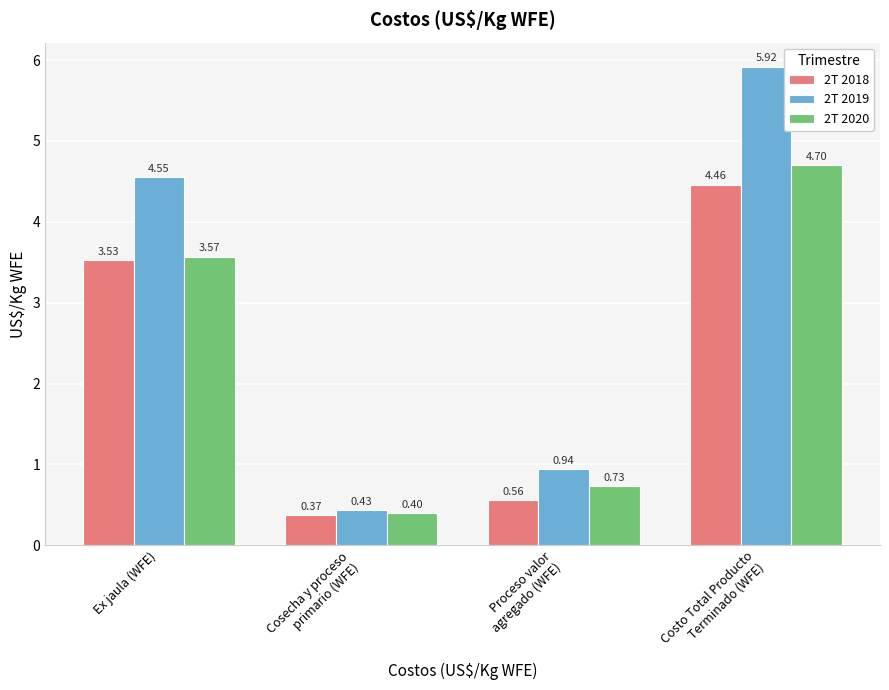

Which series has the widest spread of values?

2T 2019